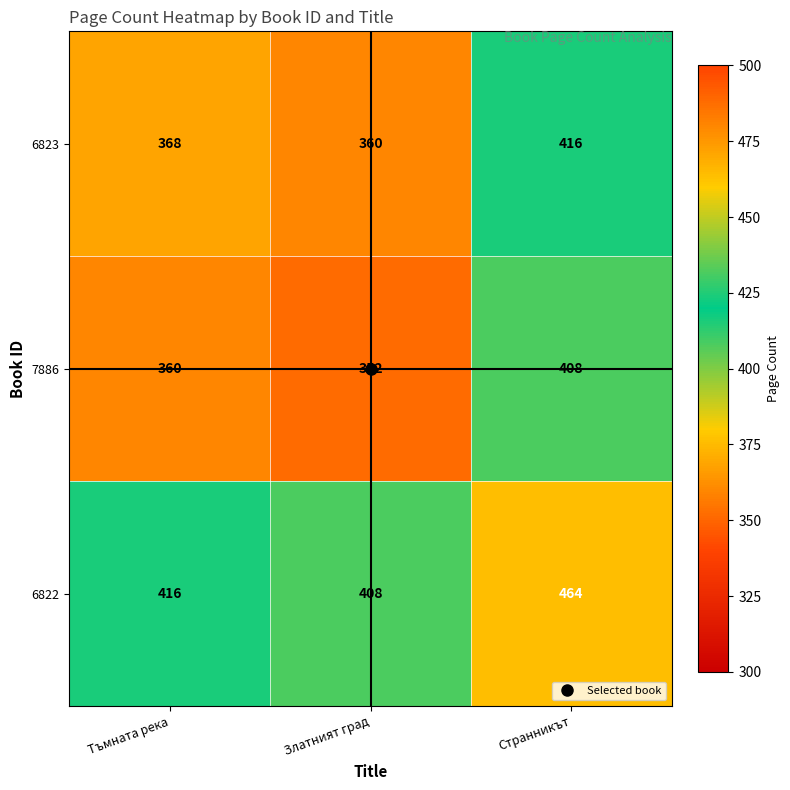

What is the total value across all series at Странникът?

1288